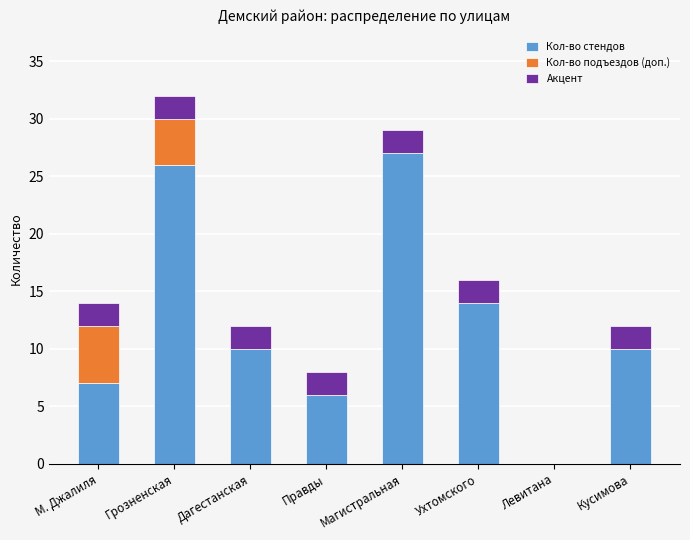

What is the total value across all series at Магистральная?

29